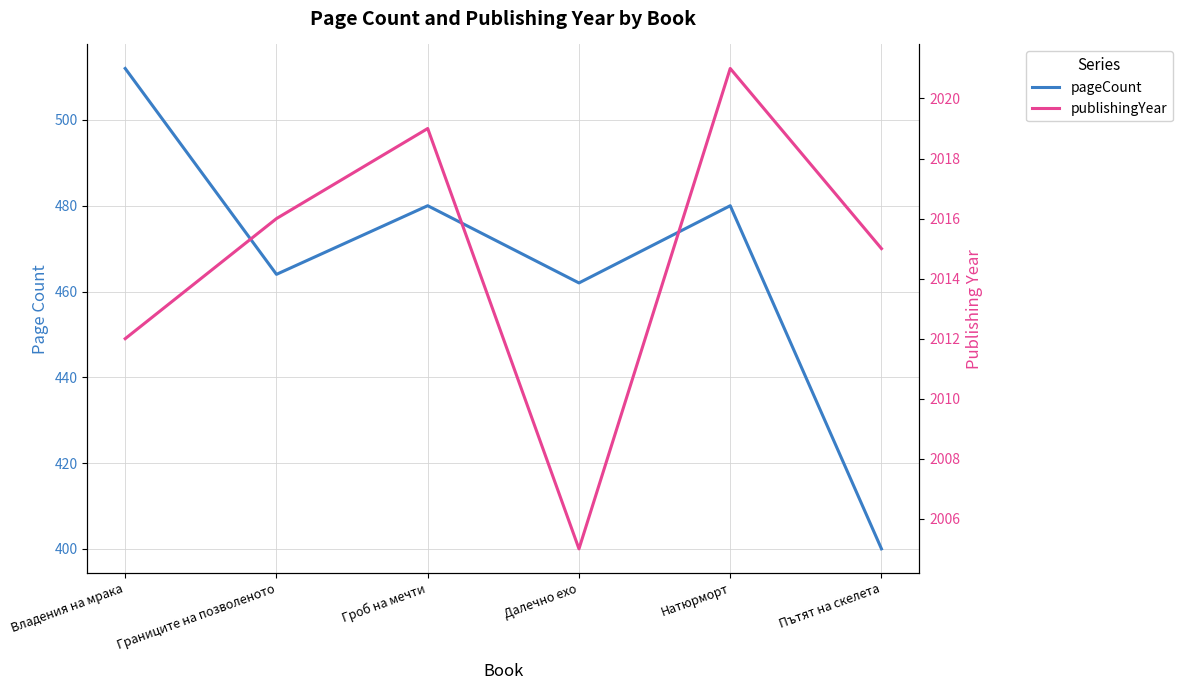

Where does the pageCount series first go above 480?

Владения на мрака